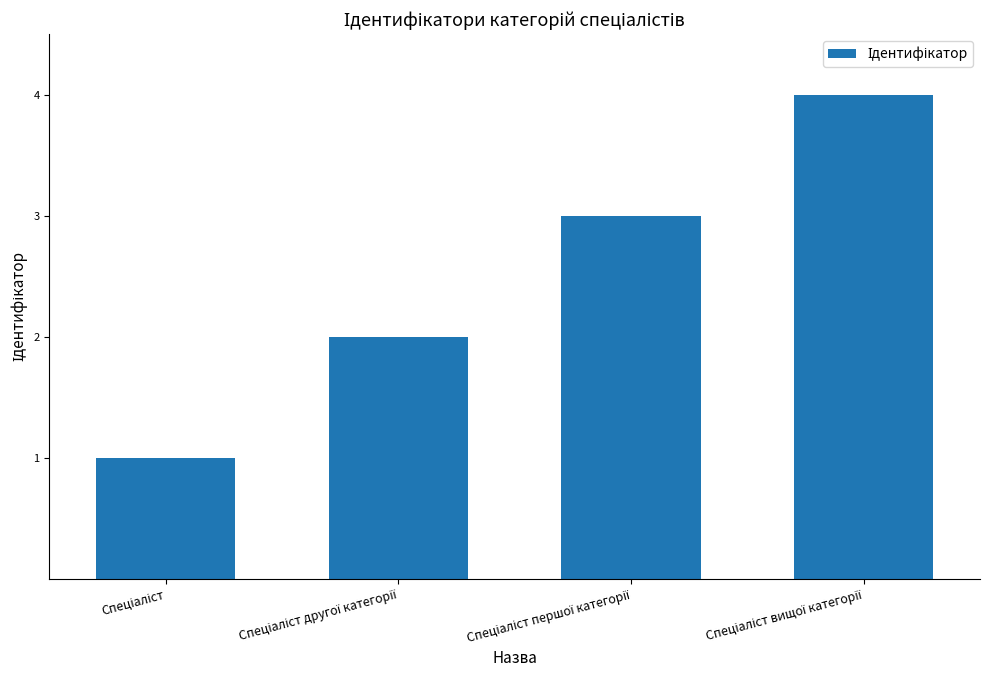

What is the sum of all values?

10